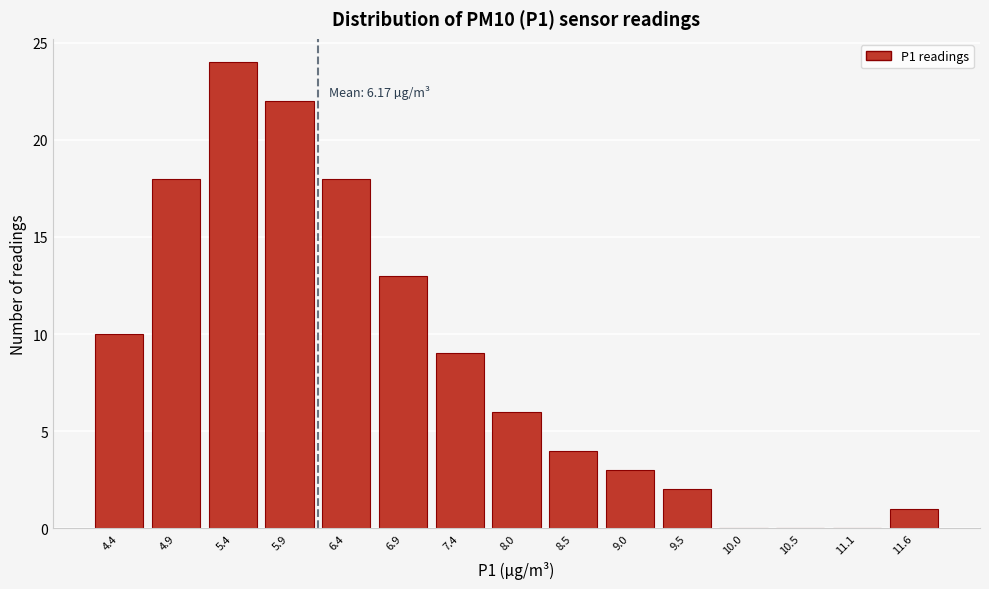

Over which range of the x-axis is the bar tallest?

5.1 to 5.6